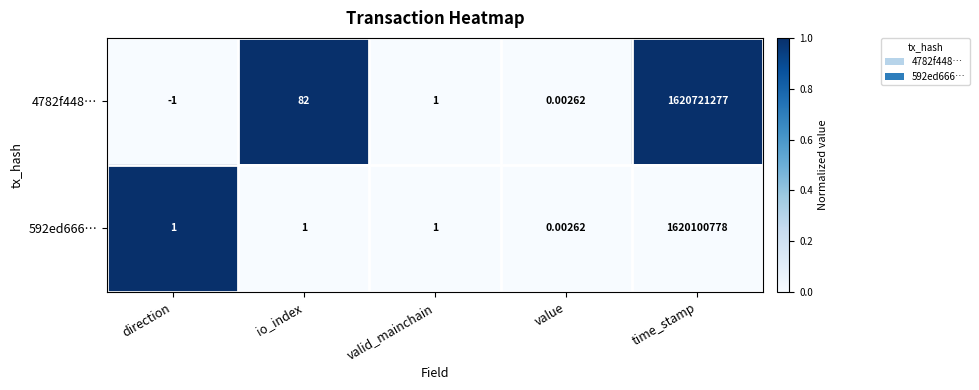

At which category is the sum across all series the highest?

time_stamp